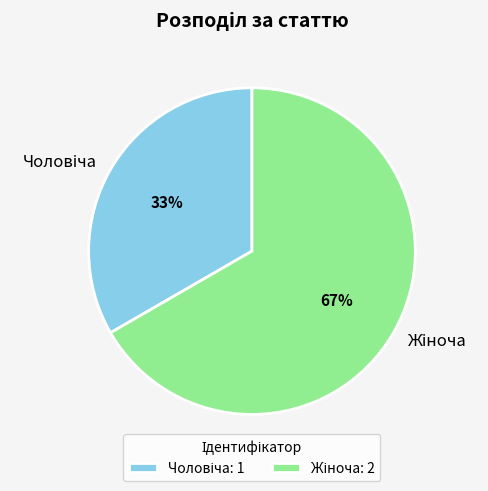

Does any single category account for the majority?

Yes